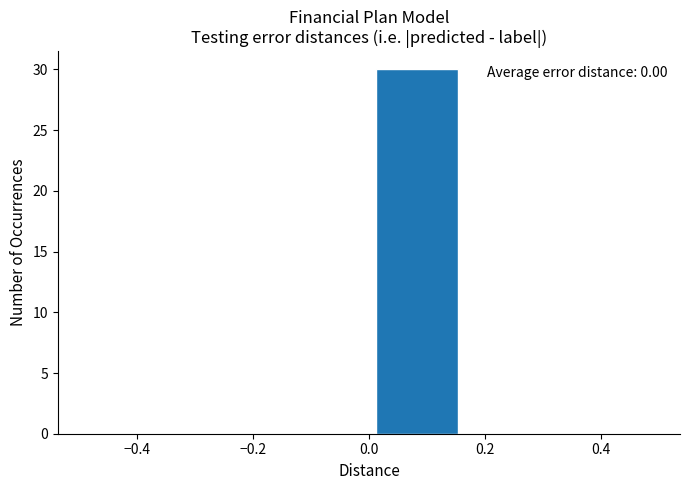

Which range on the x-axis has the tallest bar?

0.00 to 0.16